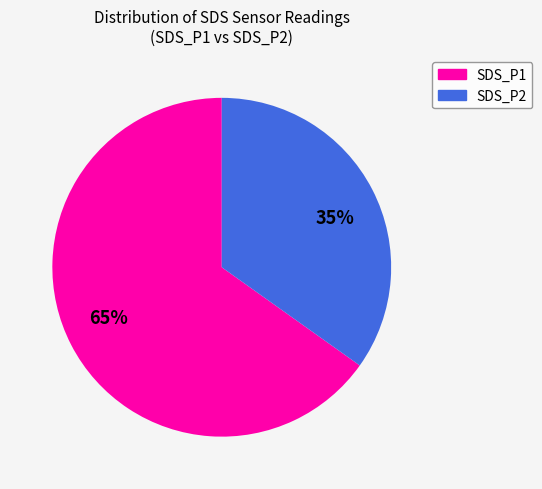

Rank the categories by value from lowest to highest.

SDS_P2, SDS_P1